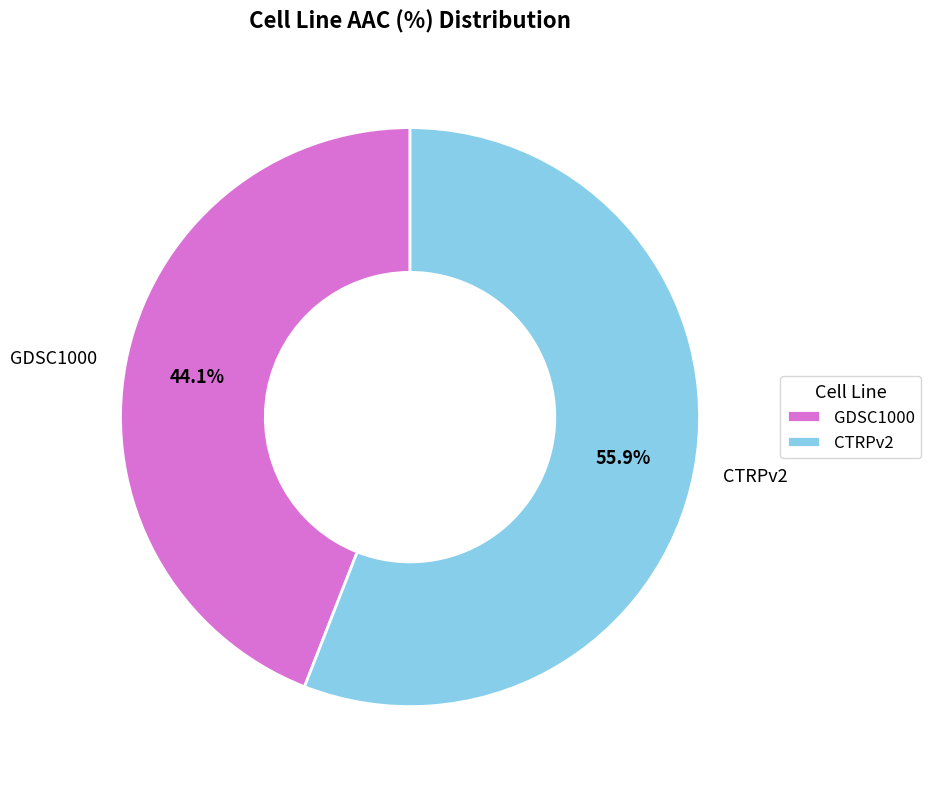

To the nearest percent, what percentage of the pie is GDSC1000?

44%